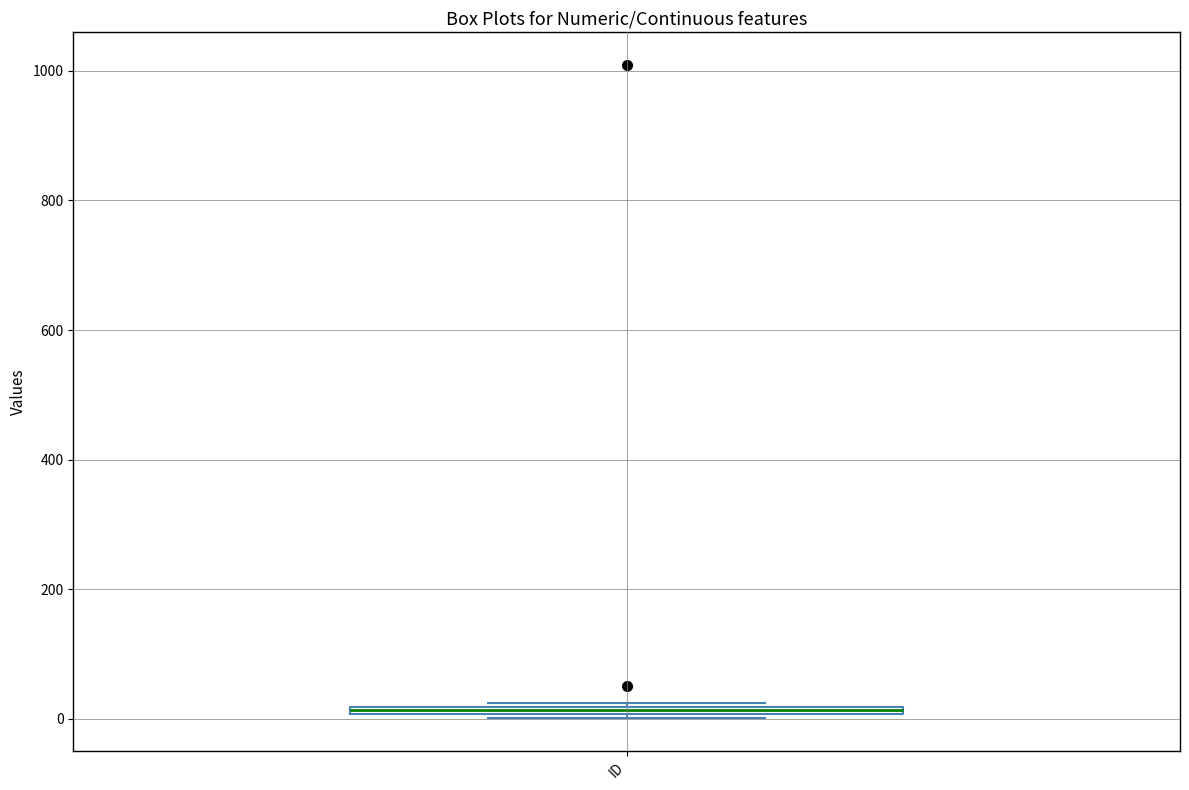

Where is the lower edge of the box for ID on the y-axis? The values are not printed on the chart, so give them approximately, as read against the axis.

0